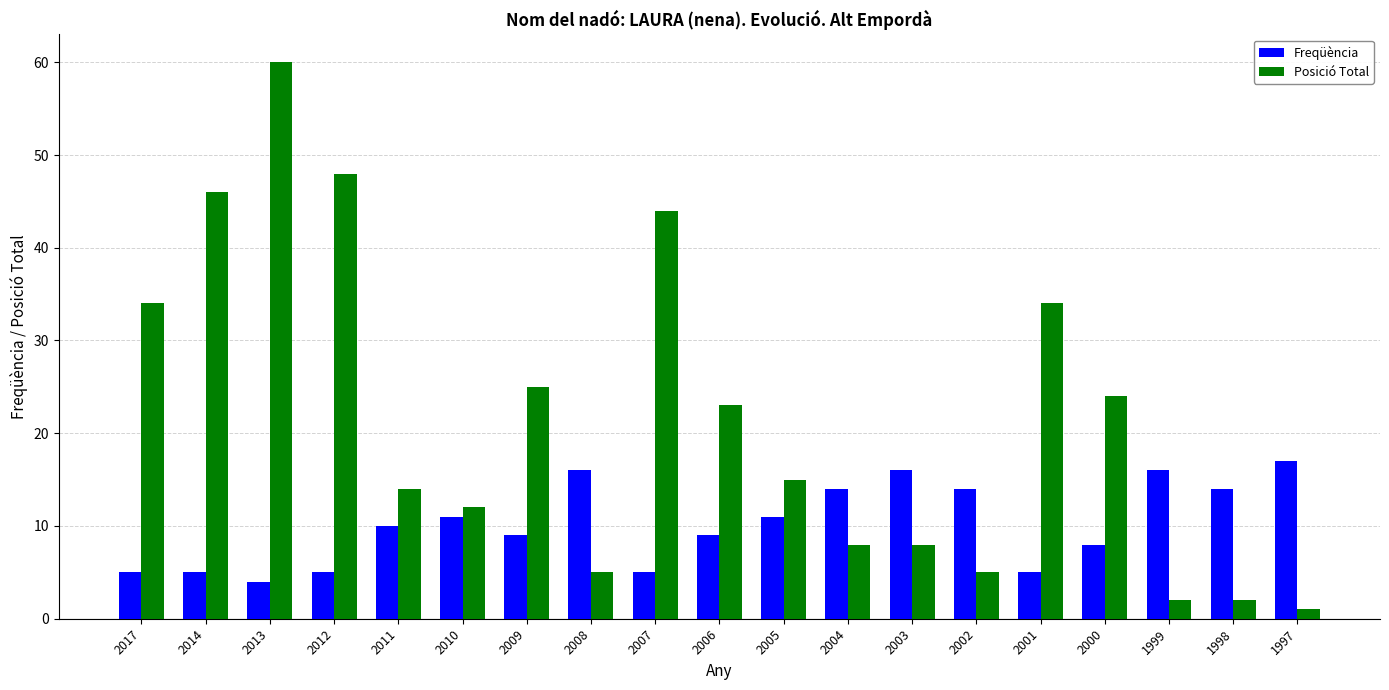

List the series in order of their peak value, highest first.

Posició Total, Freqüència